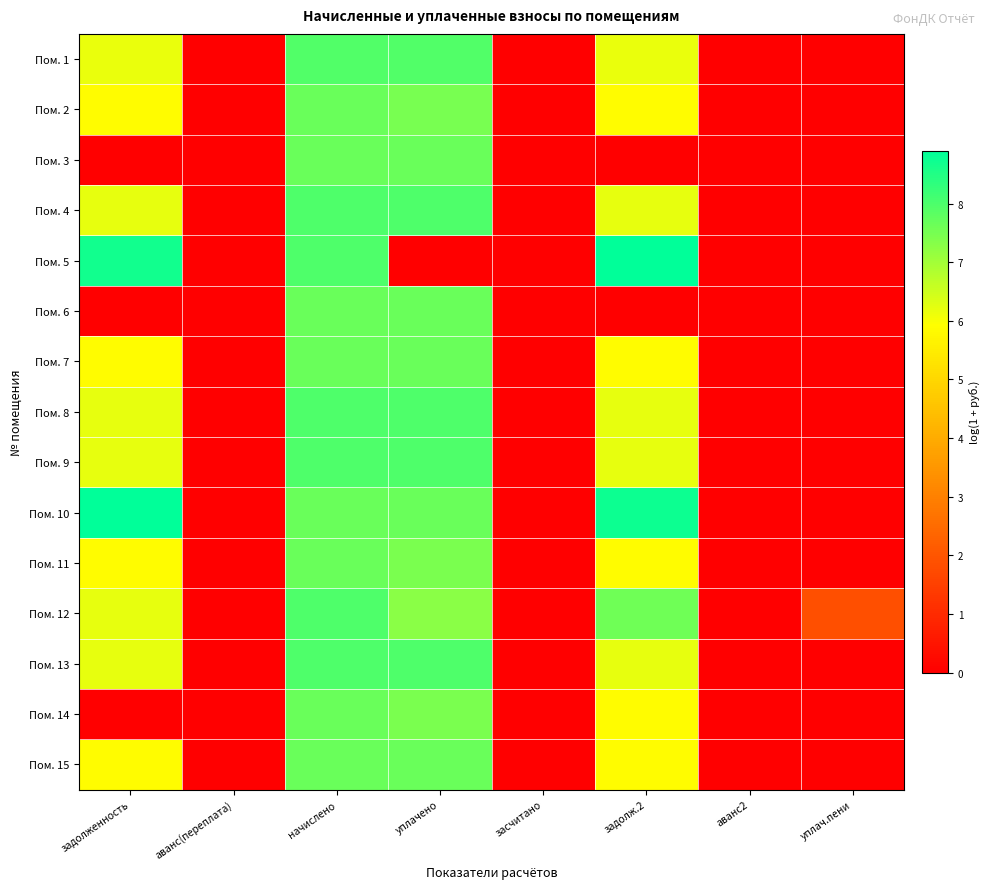

At which category is the sum across all series the highest?

начислено